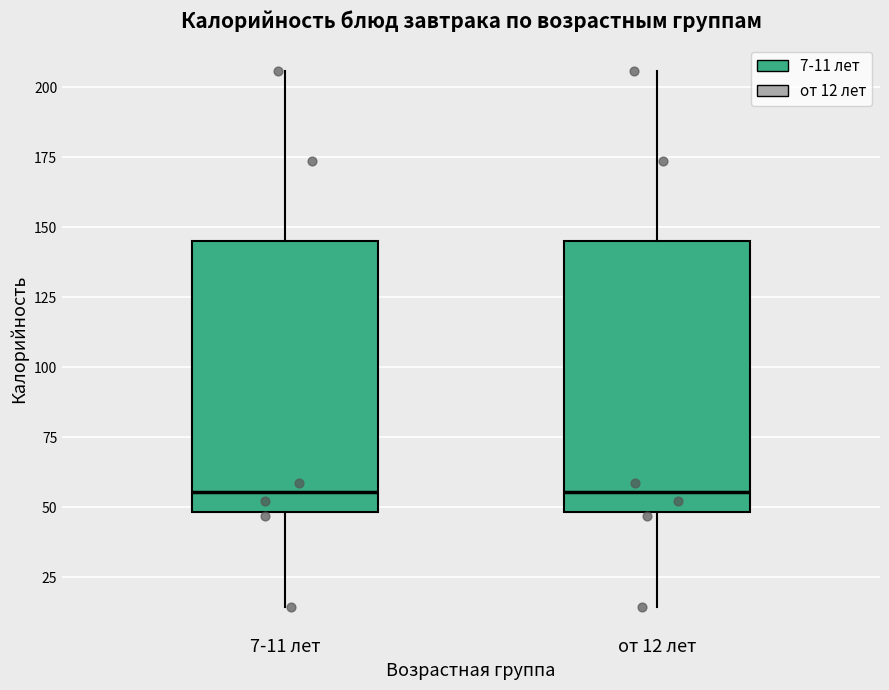

Reading left to right, transcribe this box plot: for each box, give where its median line is, the range the box spans, and where its two whiskers end, as read against the y-axis. The values are not printed on the chart, so give them approximately, as read against the axis.

7-11 лет: median 55, box 50 to 145, whiskers 15 to 205
от 12 лет: median 55, box 50 to 145, whiskers 15 to 205